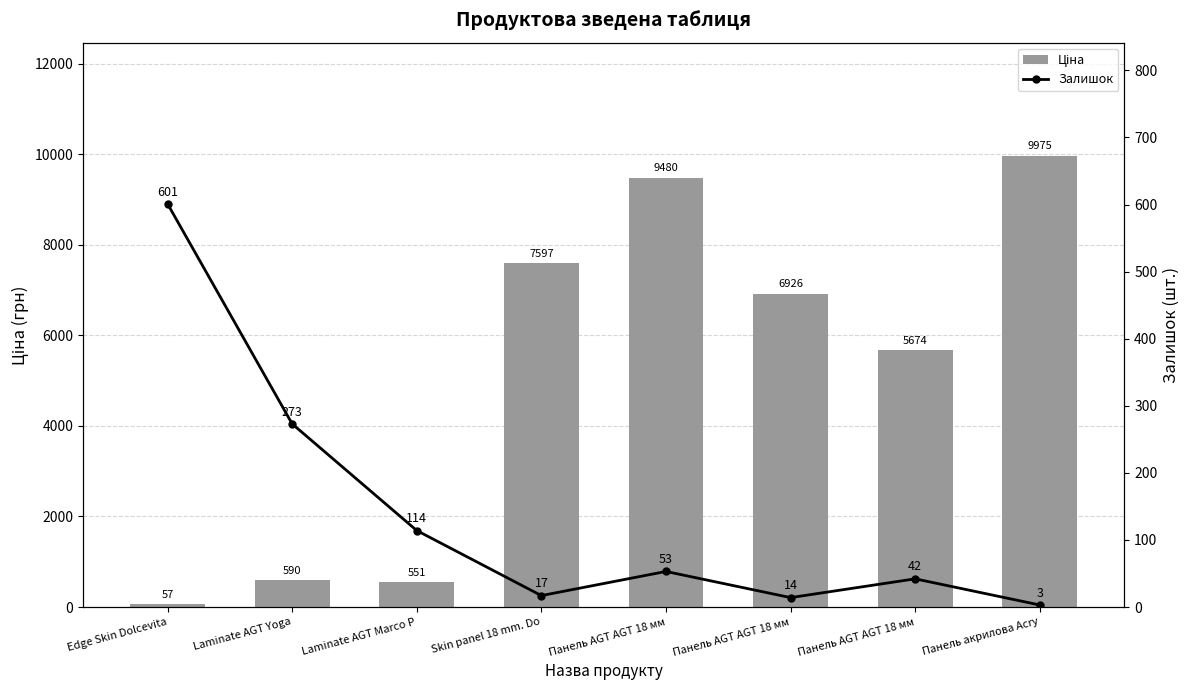

At which label does Залишок first exceed 53?

Edge Skin Dolcevita